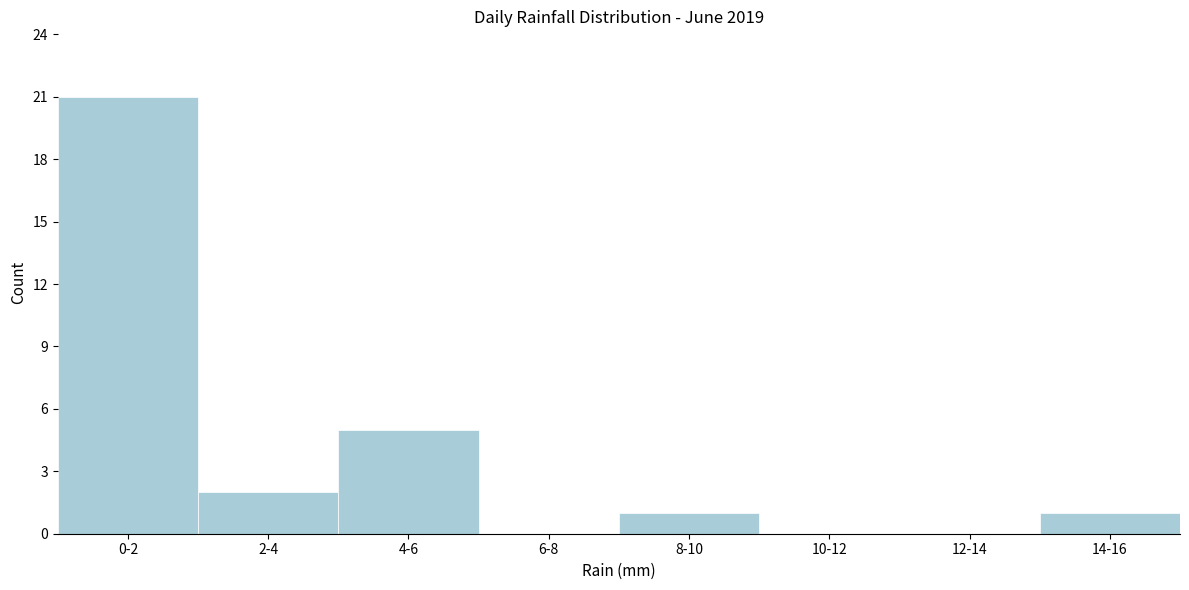

Reading right to left, extract all data points from this chart.

14-16=1	12-14=0	10-12=0	8-10=1	6-8=0	4-6=5	2-4=2	0-2=21